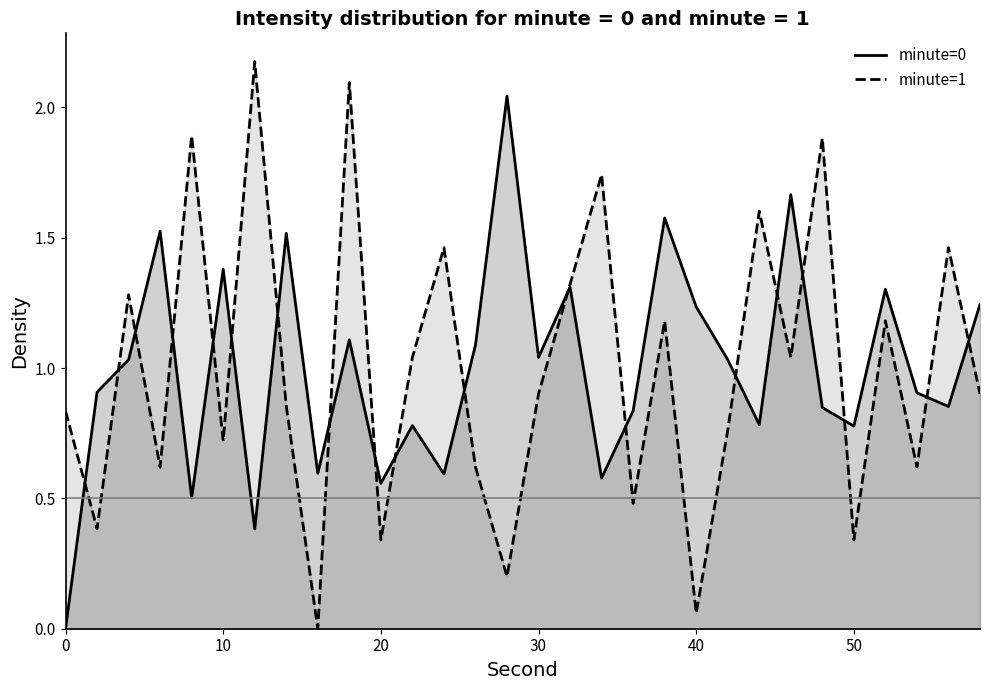

How many lines are shown in the chart?

2